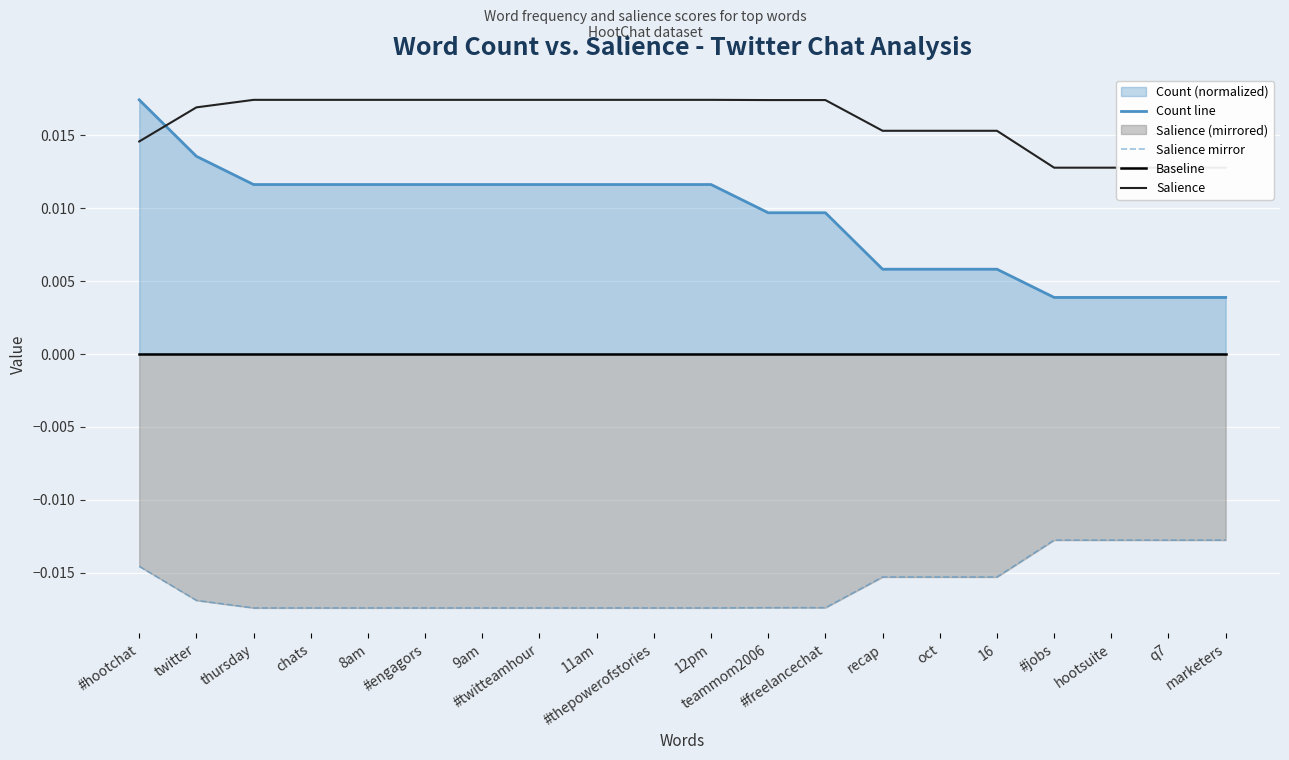

Is the value of Salience at 12pm greater than the value of Baseline at 16?

Yes